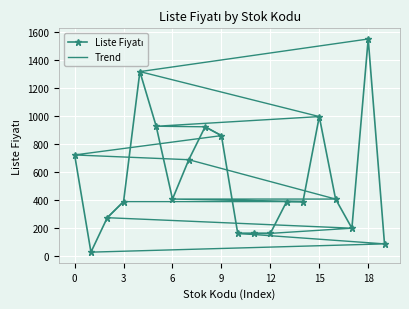

What is the label of the 8th point from the right?

12